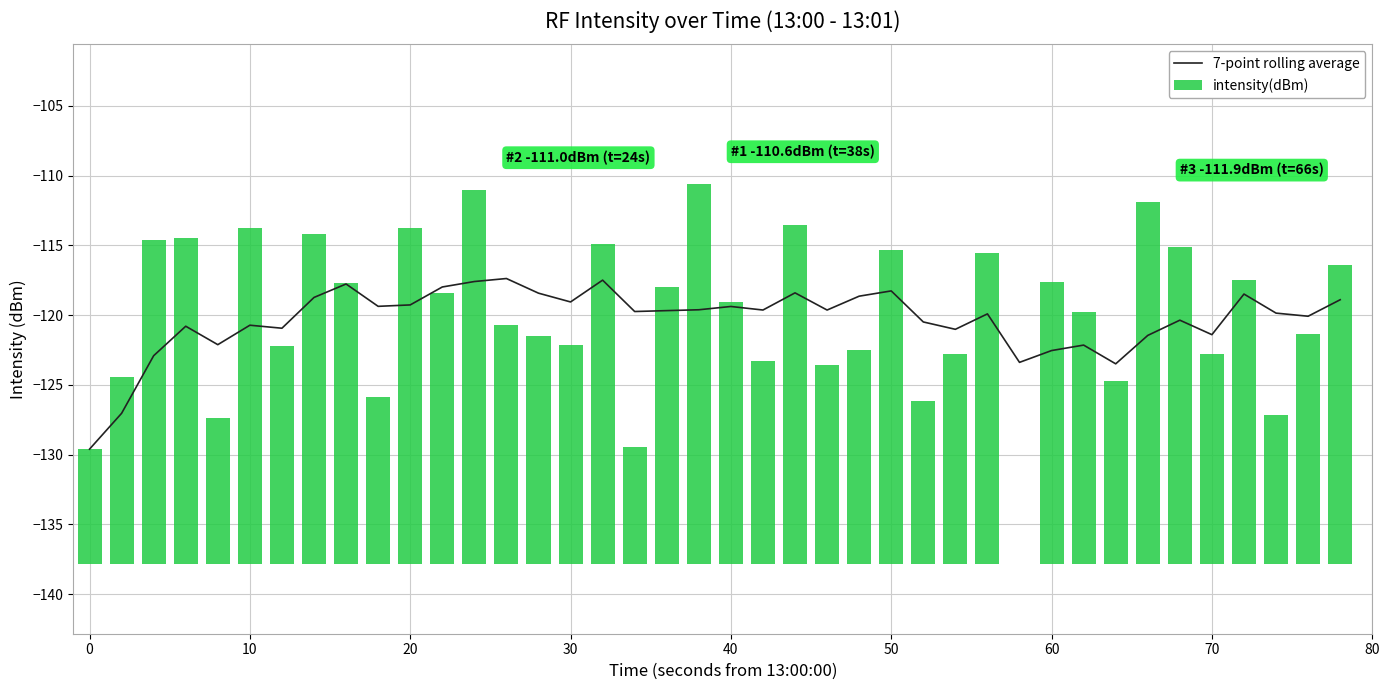

Is it true that 7-point rolling average equals -187.5 at 10?

False